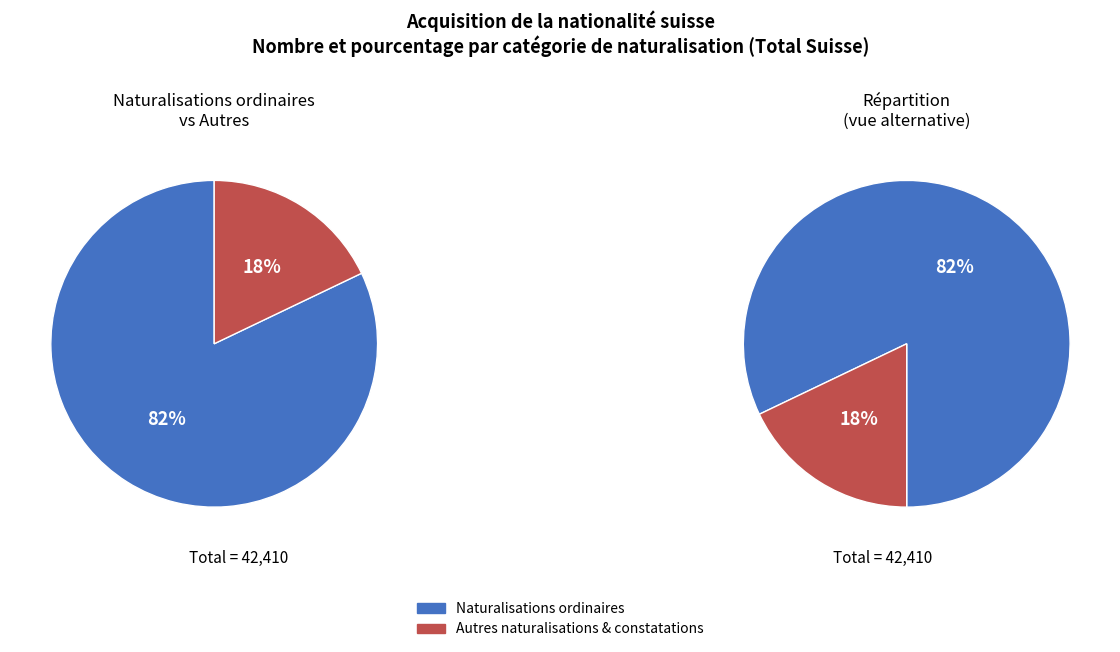

Is it true that Naturalisations ordinaires is 89% of the pie?

False